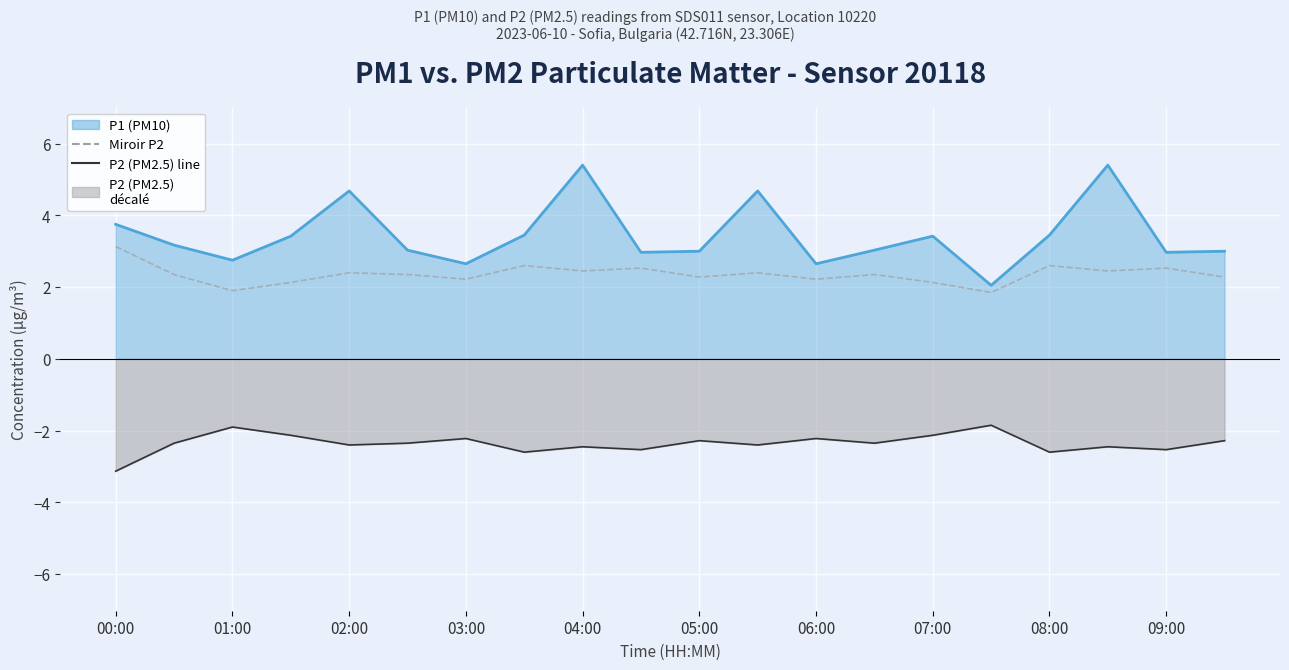

Reading left to right, what are all the values shown in this chart?

P1 (PM10) line: 3.8	3.2	2.8	3.4	4.7	3.0	2.6	3.5	5.4	3.0	3.0	4.7	2.6	3.0	3.4	2.0	3.5	5.4	3.0	3.0
P2 (PM2.5) line: -3.1	-2.4	-1.9	-2.1	-2.4	-2.4	-2.2	-2.6	-2.5	-2.5	-2.3	-2.4	-2.2	-2.4	-2.1	-1.9	-2.6	-2.5	-2.5	-2.3
Miroir P2: 3.1	2.4	1.9	2.1	2.4	2.4	2.2	2.6	2.5	2.5	2.3	2.4	2.2	2.4	2.1	1.9	2.6	2.5	2.5	2.3